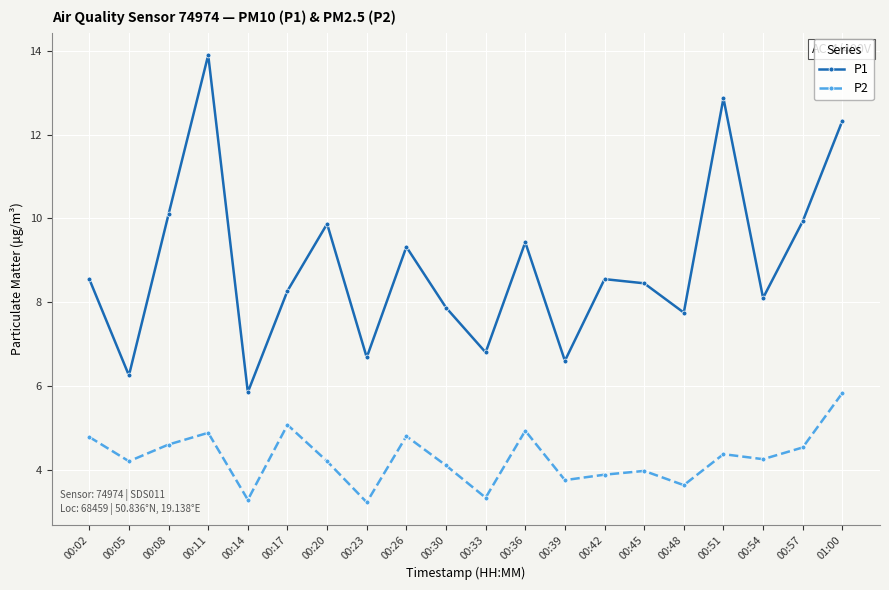

What is the minimum value shown in the chart?

3.2